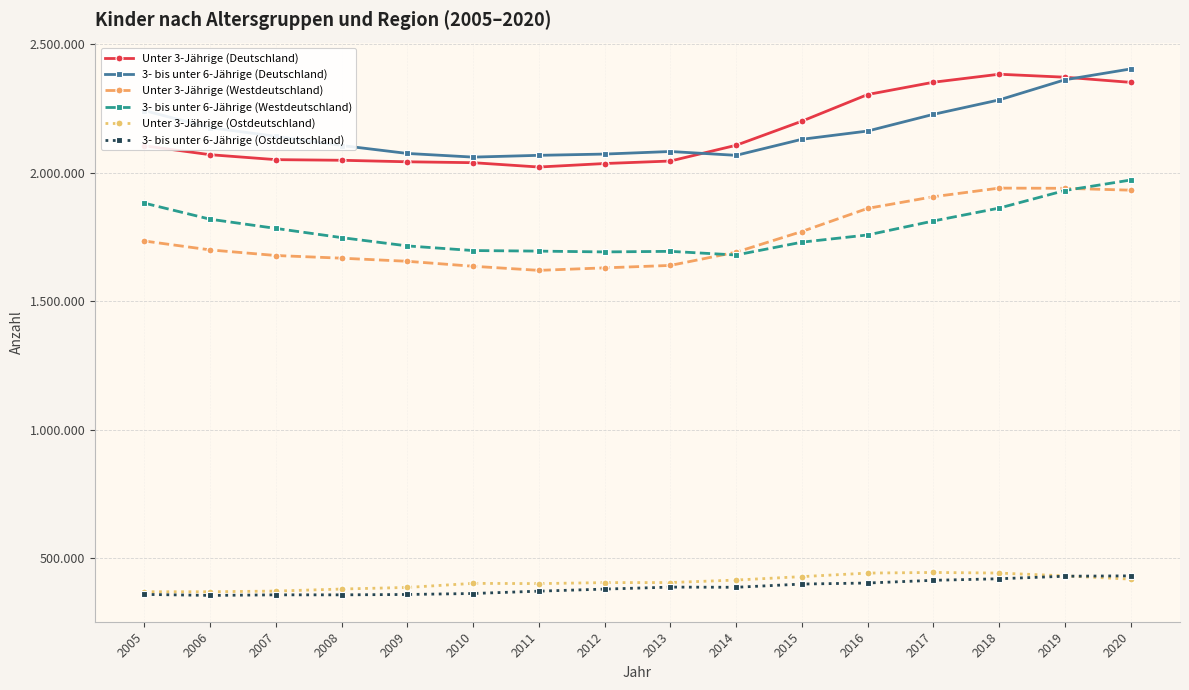

What is the average value of the 3- bis unter 6-Jährige (Deutschland) series?

2166049